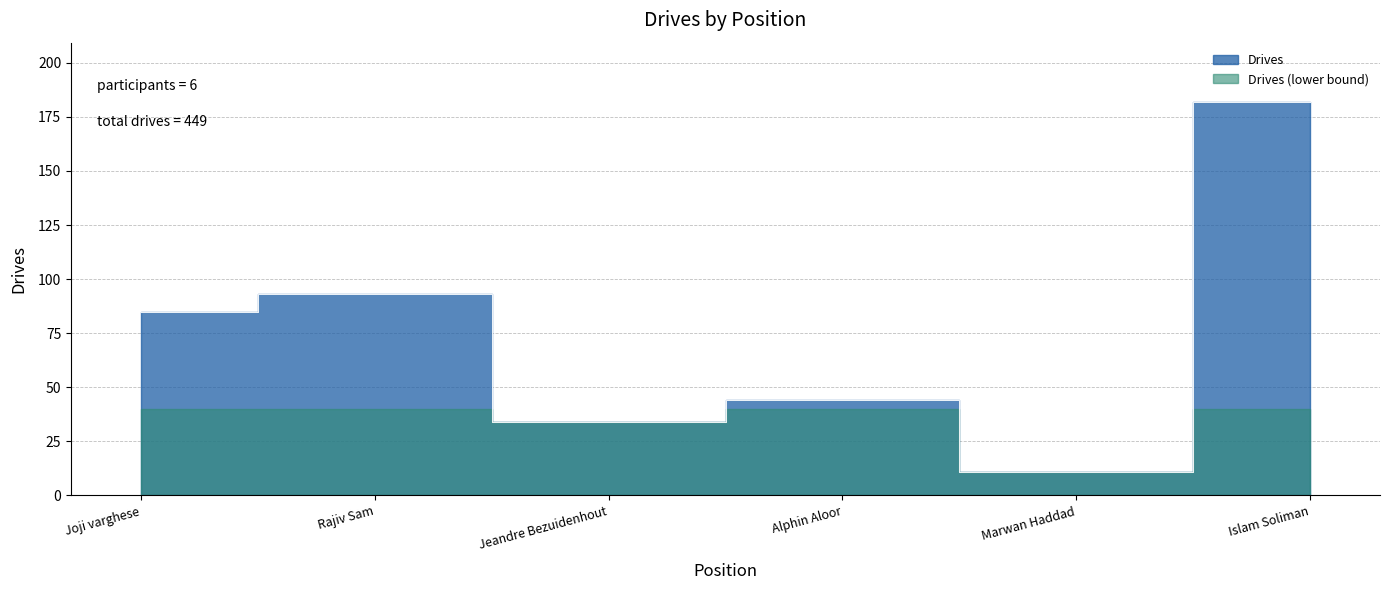

How many data points are less than 85?

3